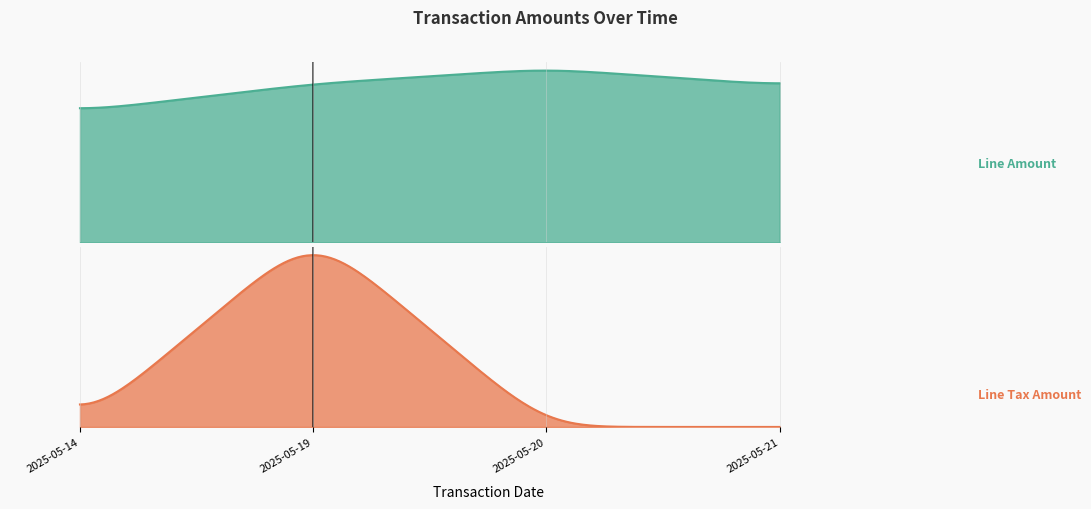

What is the spread (max minus min) of values at 2025-05-14?

528.0